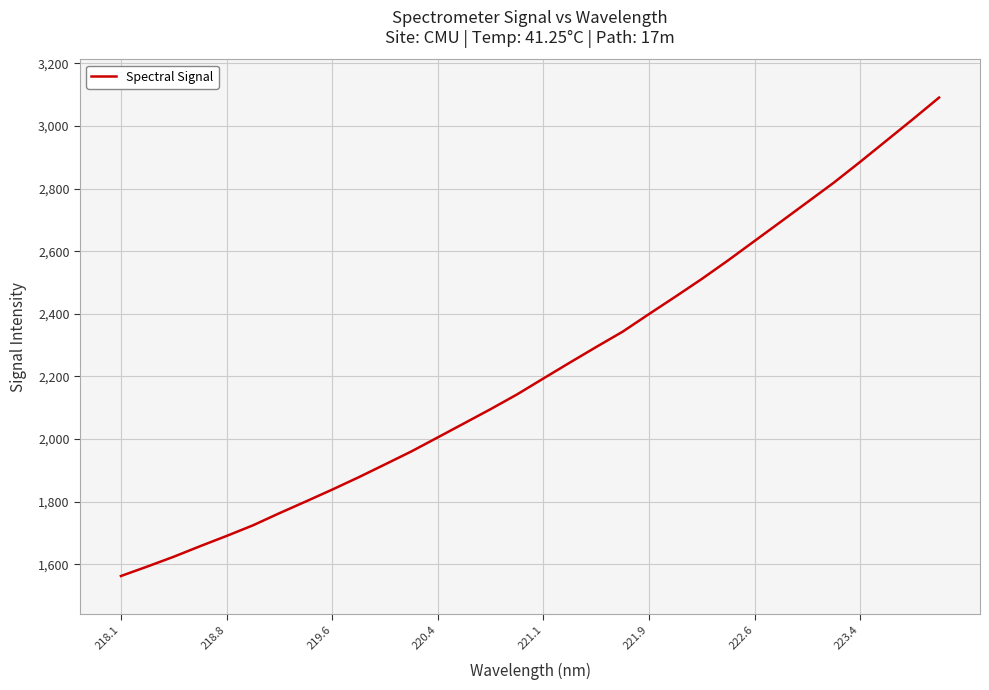

What is the greatest value displayed?

3090.9